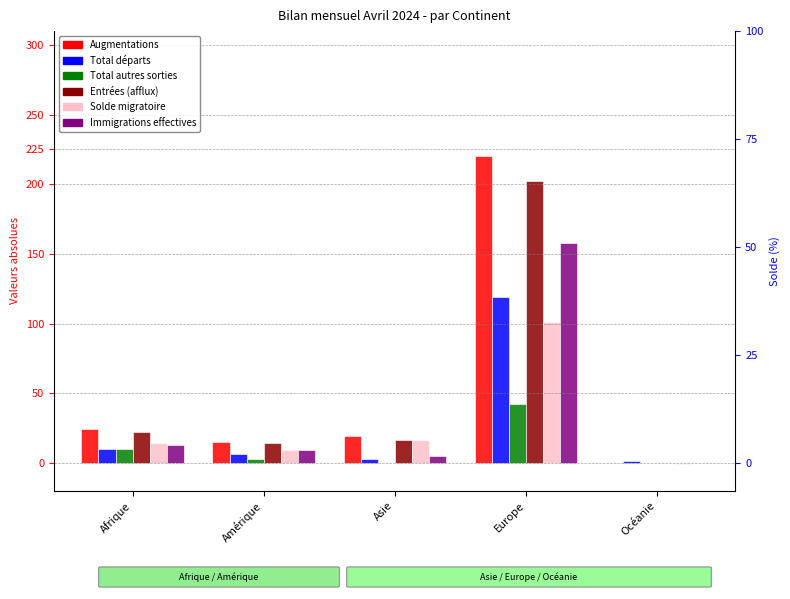

What is the value of the Total autres sorties bar at the 4th from the left?

42